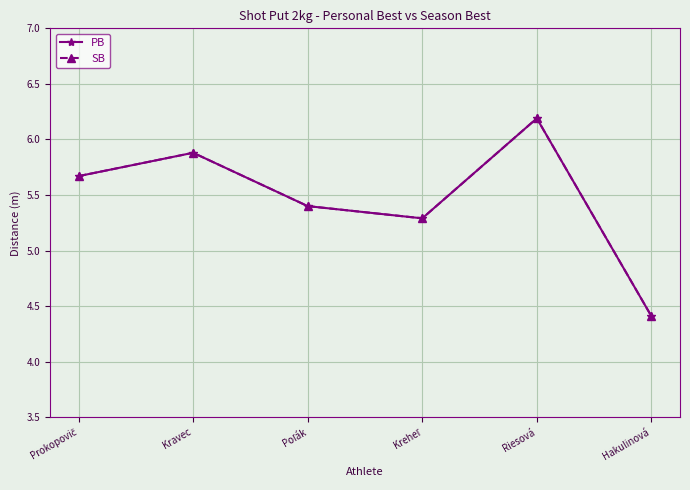

Is this an area chart (filled region under the line)?

No